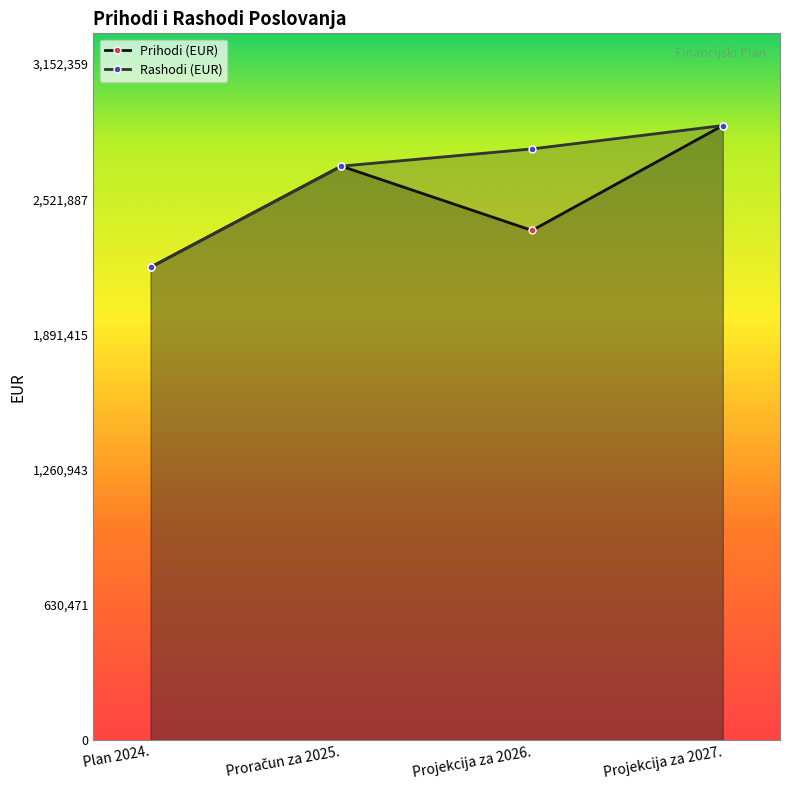

How many data points does each series have?

4